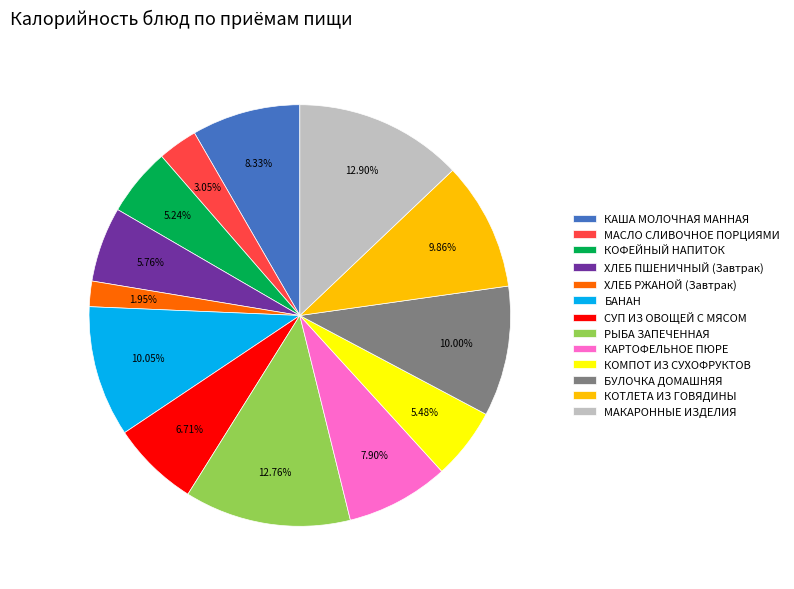

Count the number of slices in the pie.

13